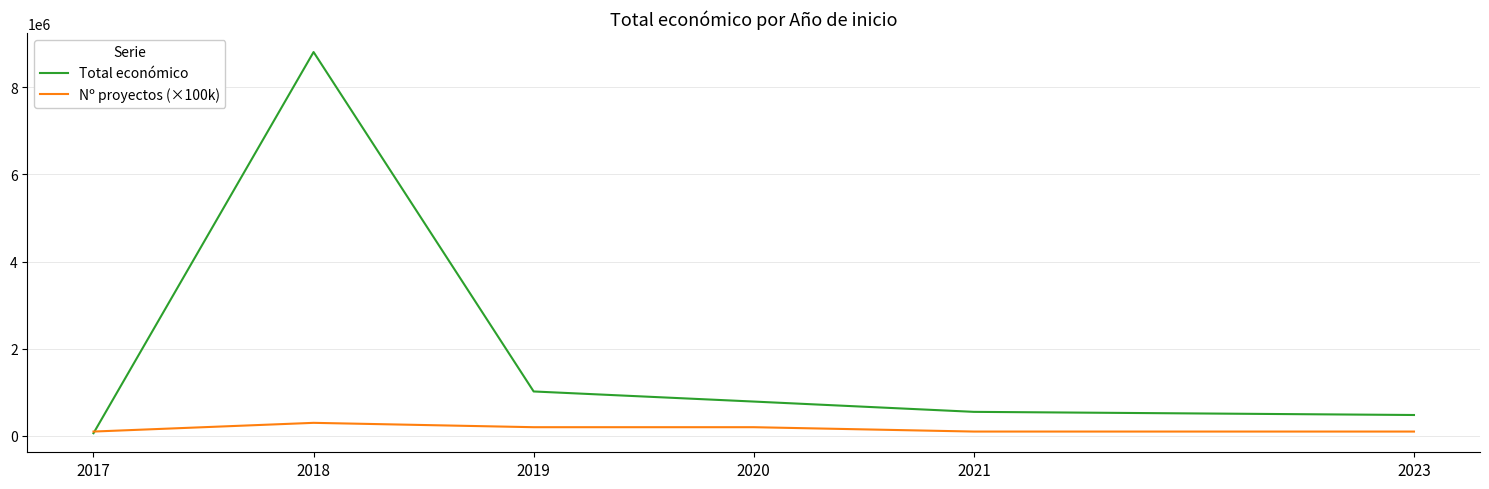

How many lines are shown in the chart?

2